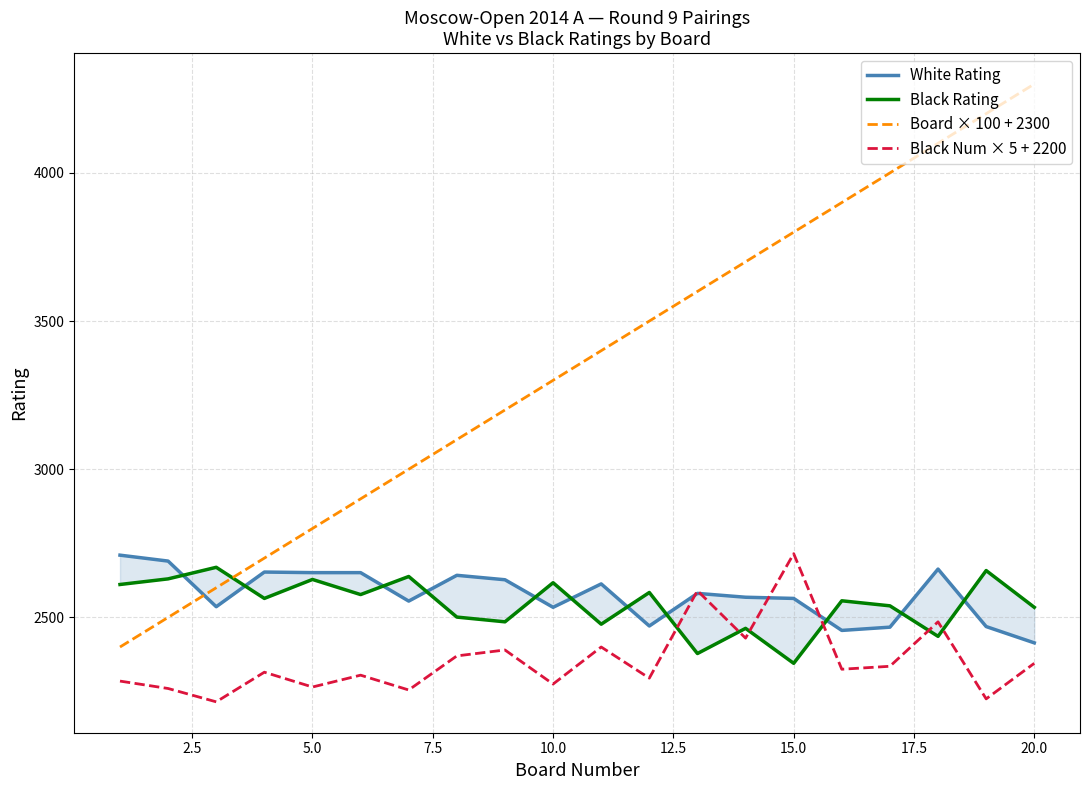

The value of Board × 100 + 2300 at 5.0 is 2800. True or false?

True